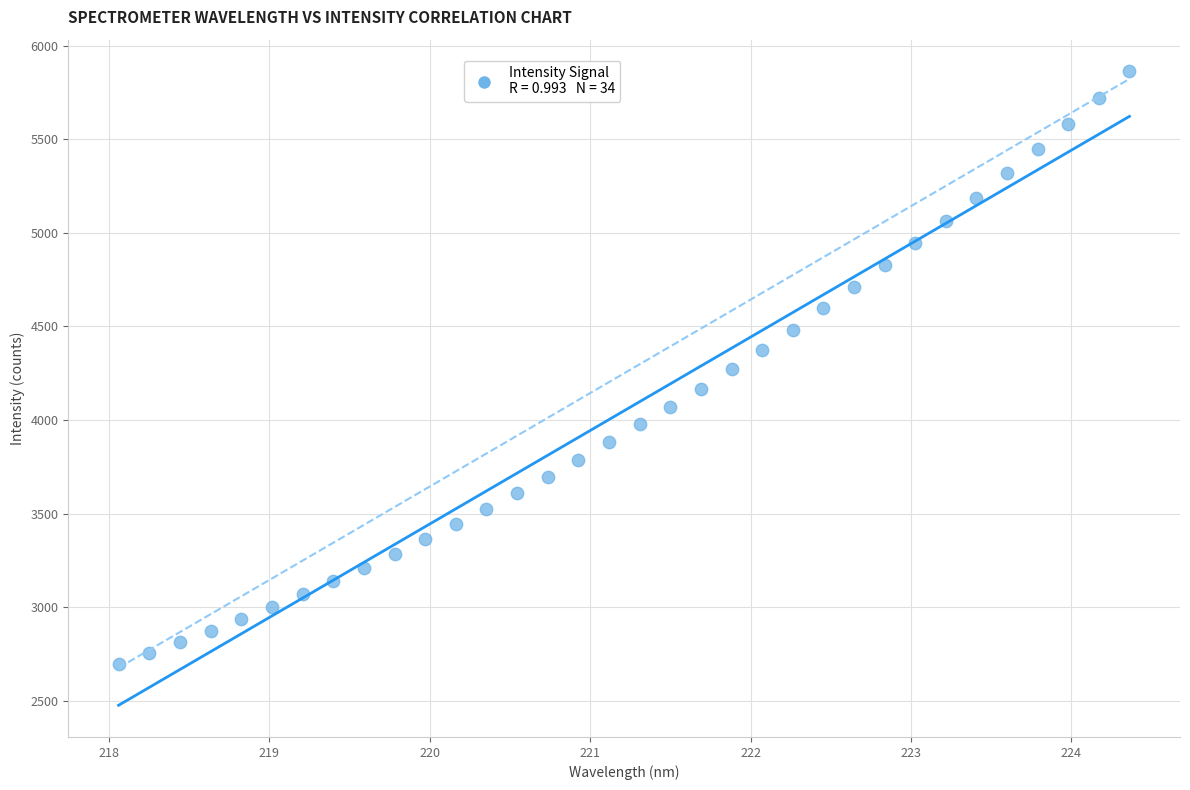

What is the range of X values (max minus min)?

6.3